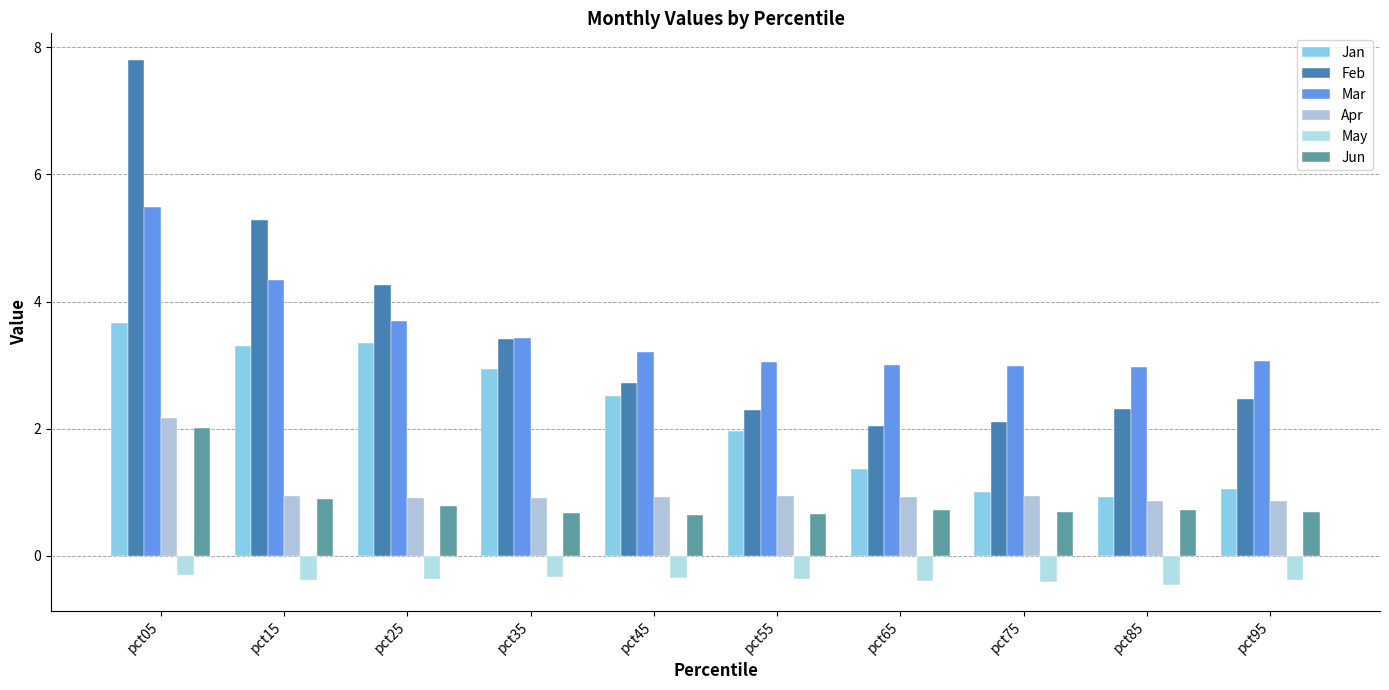

What is the spread (max minus min) of values at pct55?

3.4